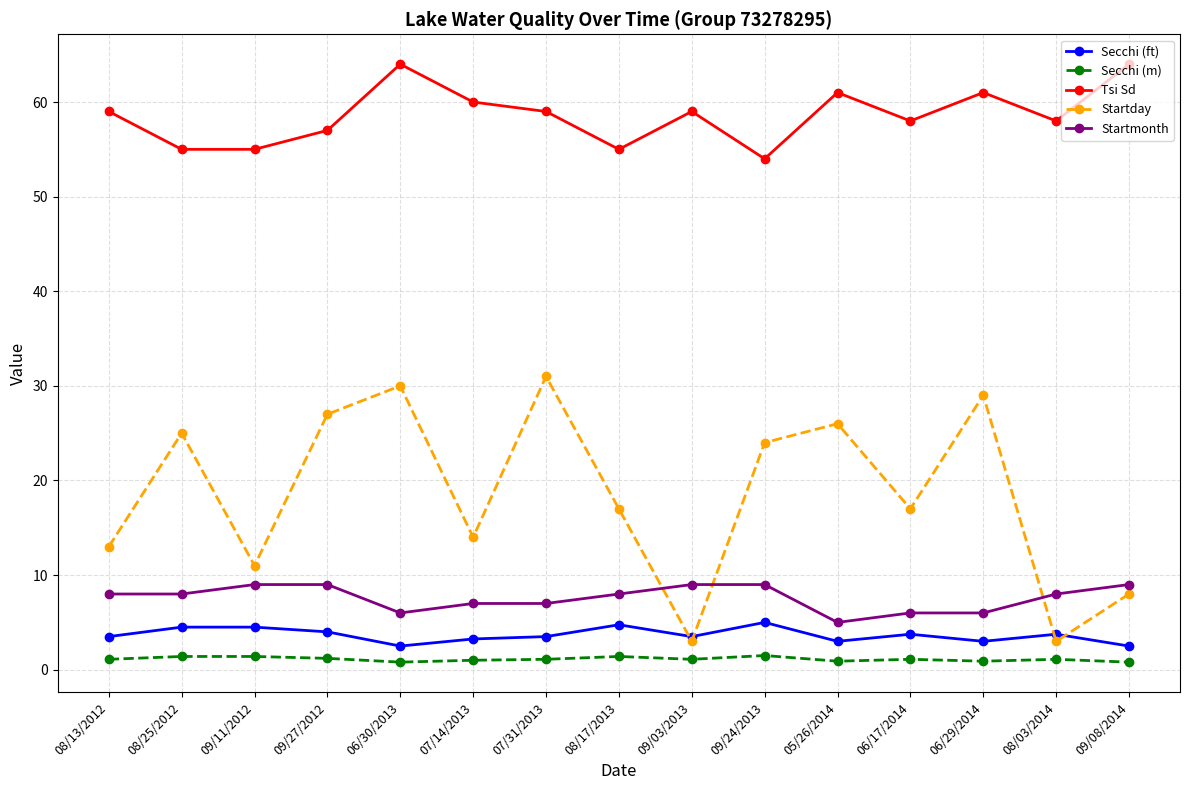

What is the minimum value for Secchi (ft)?

2.5